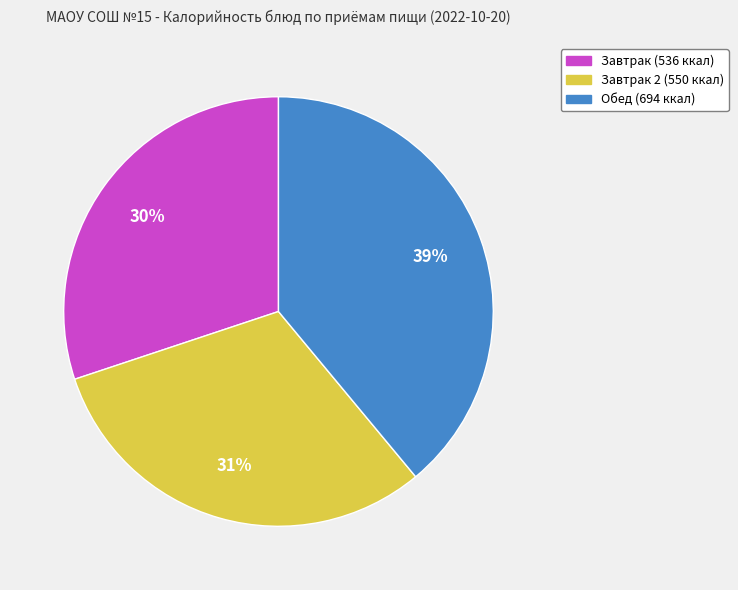

How many slices are in this pie chart?

3